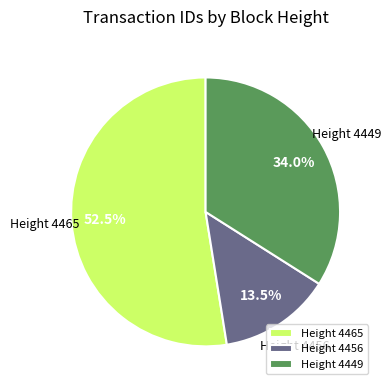

What is the ratio of the value at Height 4465 to the value at Height 4449?

1.5